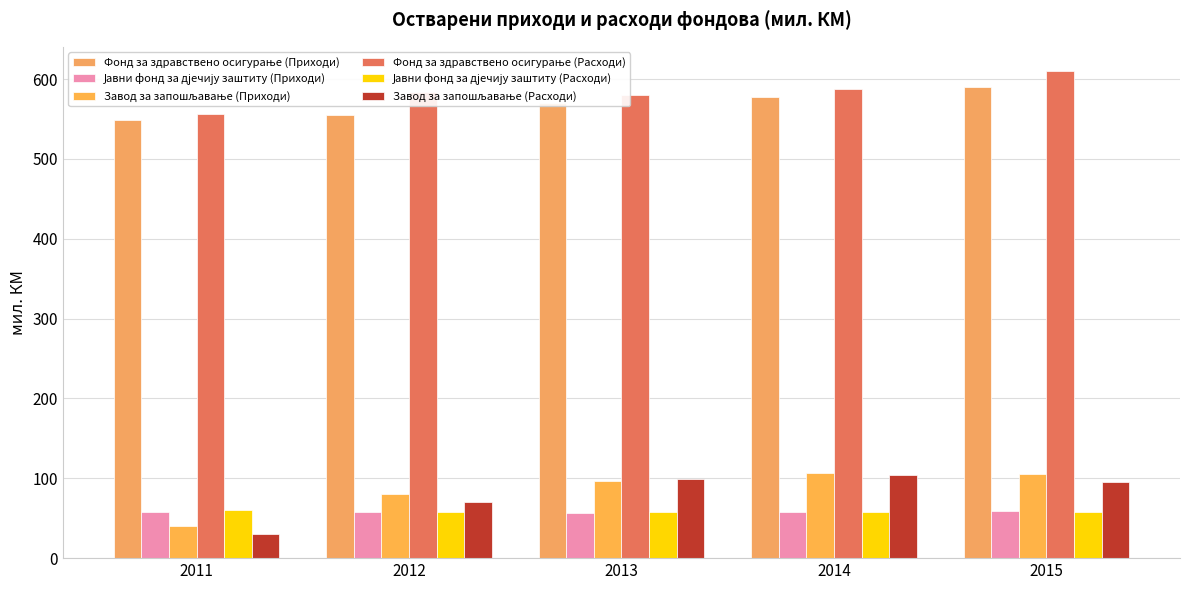

What is the sum of all Јавни фонд за дјечију заштиту (Приходи) values?

290.8